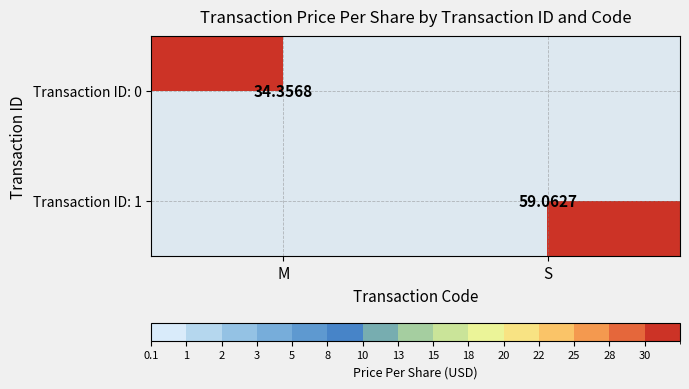

At which category is the sum across all series the highest?

S